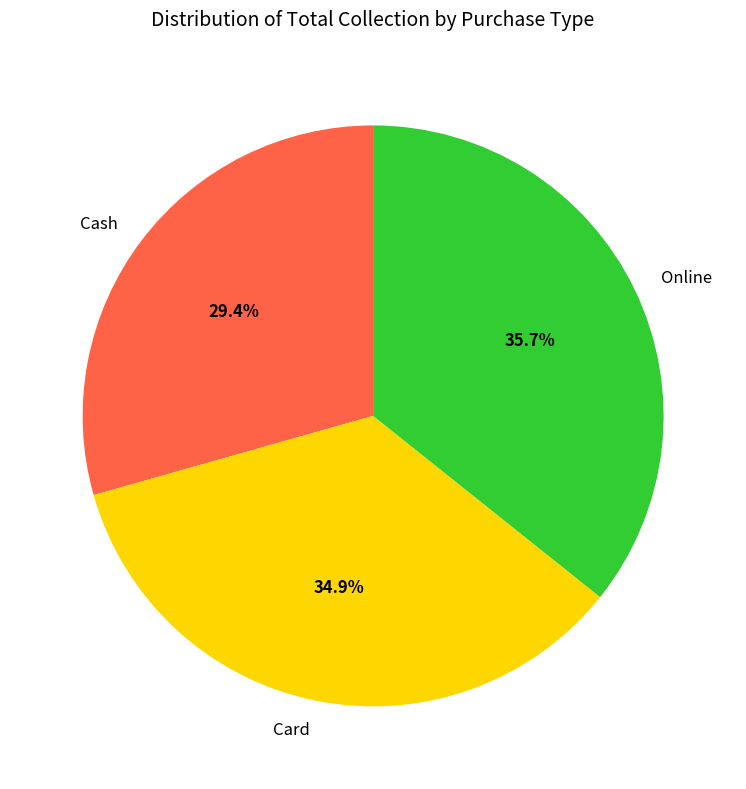

To the nearest percent, what is the combined percentage of Online and Card?

71%